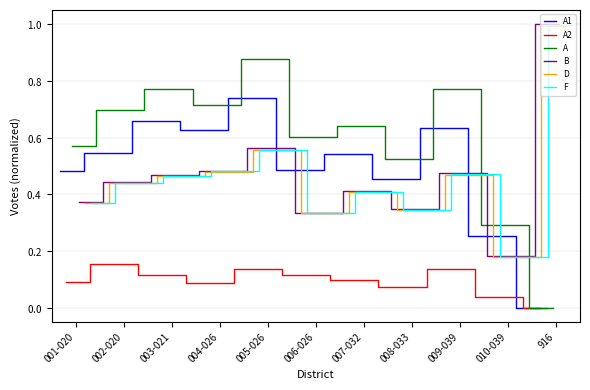

What is the greatest value displayed?

1.0